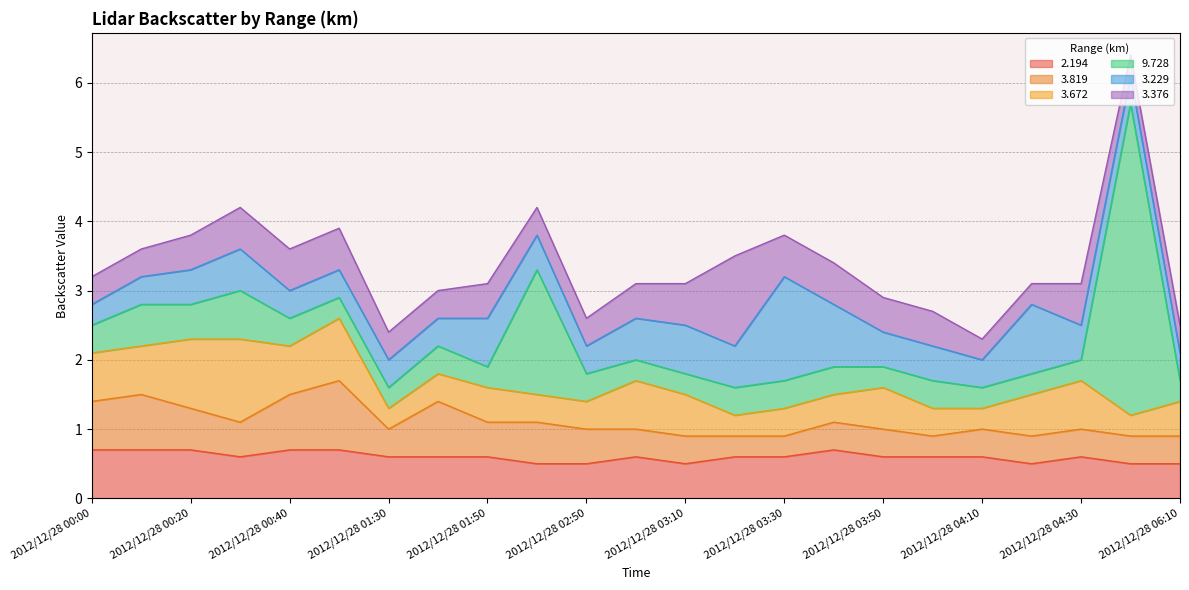

Which series has the largest total across all categories?

  9.728